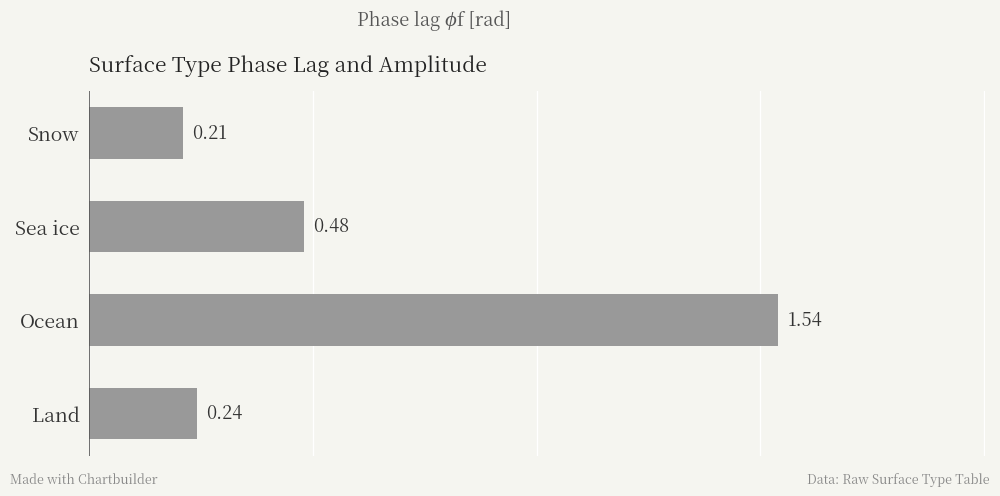

What is the difference between the values at Sea ice and Snow?

0.3